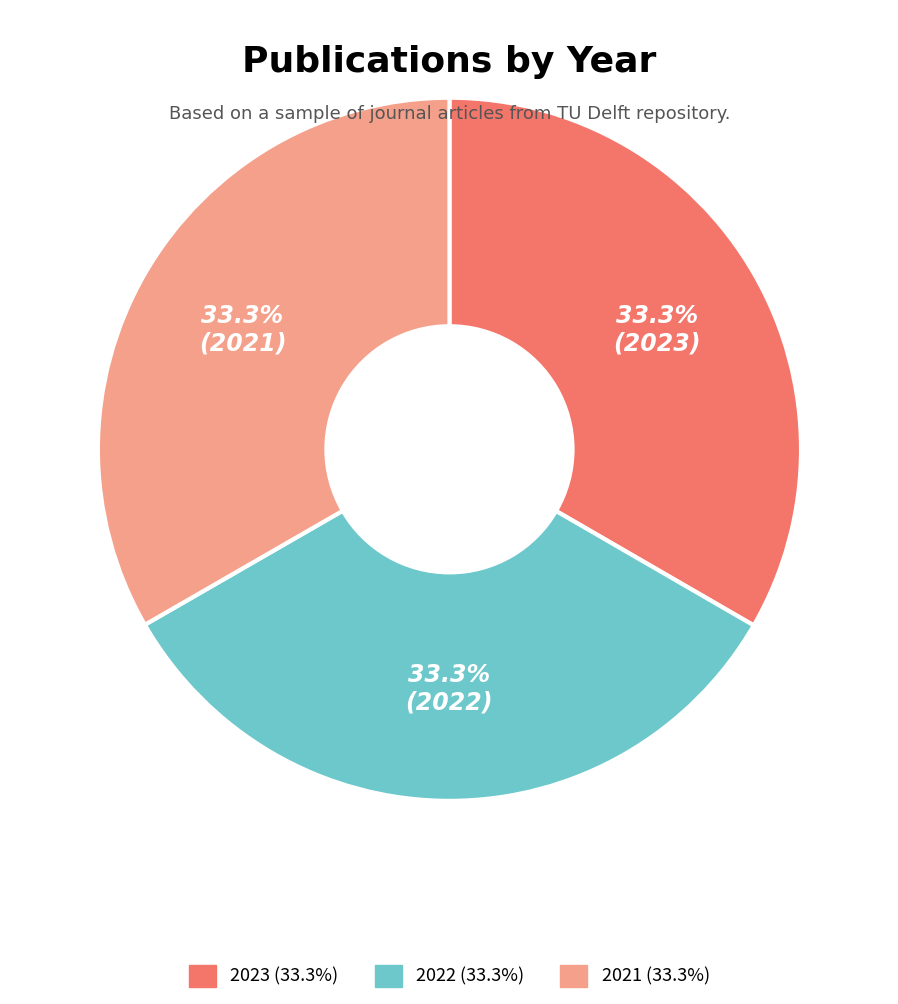

Is it true that 2021 is 33% of the pie?

True